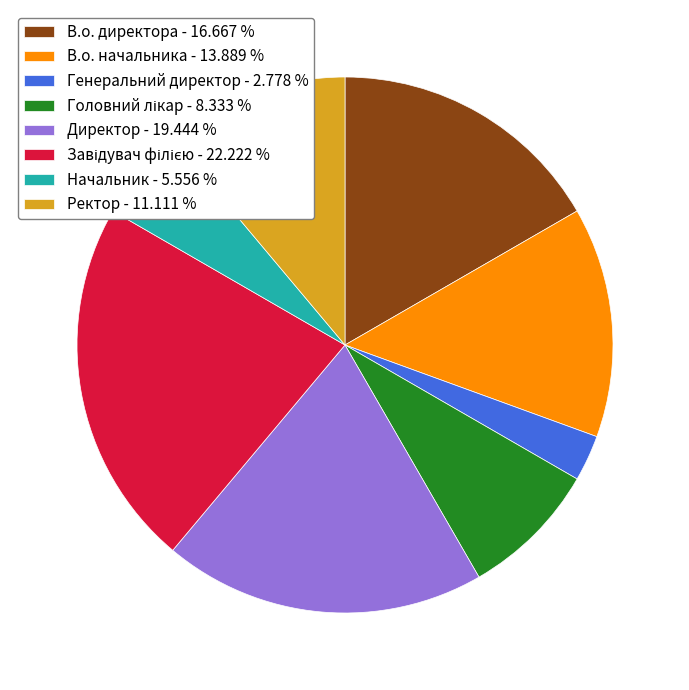

Does Начальник account for over 50% of the chart?

No